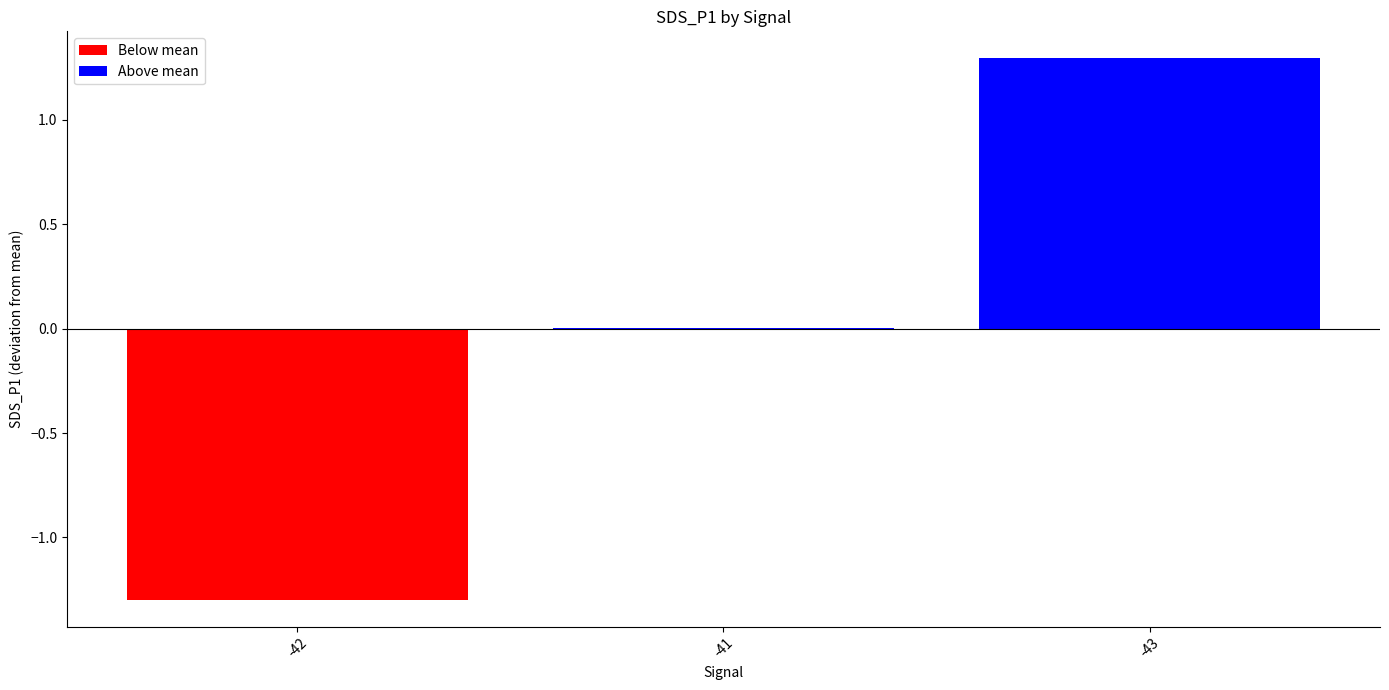

The value at -42 is -0.5. True or false?

False